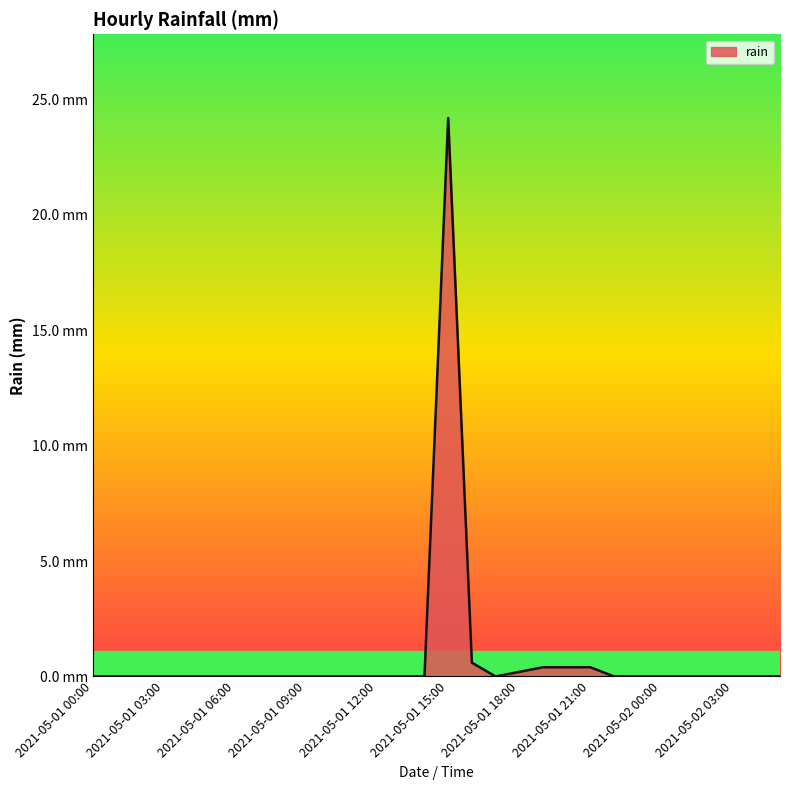

Does the chart display data point markers on the line(s)?

No